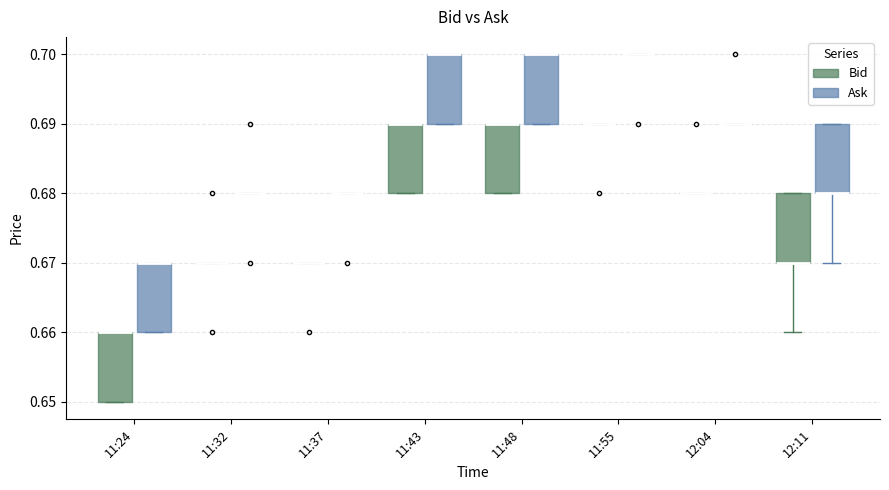

Reading left to right, transcribe this box plot: for each box, give where its median line is, the range the box spans, and where its two whiskers end, as read against the y-axis. The values are not printed on the chart, so give them approximately, as read against the axis.

11:24 (Bid): median 0.66 (drawn on the box's upper edge), box 0.65 to 0.66, whiskers 0.65 to 0.66
11:24 (Ask): median 0.67 (drawn on the box's upper edge), box 0.66 to 0.67, whiskers 0.66 to 0.67
11:32 (Bid): box collapsed to a line at 0.67, whiskers 0.67 to 0.67
11:32 (Ask): box collapsed to a line at 0.68, whiskers 0.68 to 0.68
11:37 (Bid): box collapsed to a line at 0.67, whiskers 0.67 to 0.67
11:37 (Ask): box collapsed to a line at 0.68, whiskers 0.68 to 0.68
11:43 (Bid): median 0.69 (drawn on the box's upper edge), box 0.68 to 0.69, whiskers 0.68 to 0.69
11:43 (Ask): median 0.70 (drawn on the box's upper edge), box 0.69 to 0.70, whiskers 0.69 to 0.70
11:48 (Bid): median 0.69 (drawn on the box's upper edge), box 0.68 to 0.69, whiskers 0.68 to 0.69
11:48 (Ask): median 0.70 (drawn on the box's upper edge), box 0.69 to 0.70, whiskers 0.69 to 0.70
11:55 (Bid): box collapsed to a line at 0.69, whiskers 0.69 to 0.69
11:55 (Ask): box collapsed to a line at 0.70, whiskers 0.70 to 0.70
12:04 (Bid): box collapsed to a line at 0.68, whiskers 0.68 to 0.68
12:04 (Ask): box collapsed to a line at 0.69, whiskers 0.69 to 0.69
12:11 (Bid): median 0.67 (drawn on the box's lower edge), box 0.67 to 0.68, whiskers 0.66 to 0.68
12:11 (Ask): median 0.68 (drawn on the box's lower edge), box 0.68 to 0.69, whiskers 0.67 to 0.69